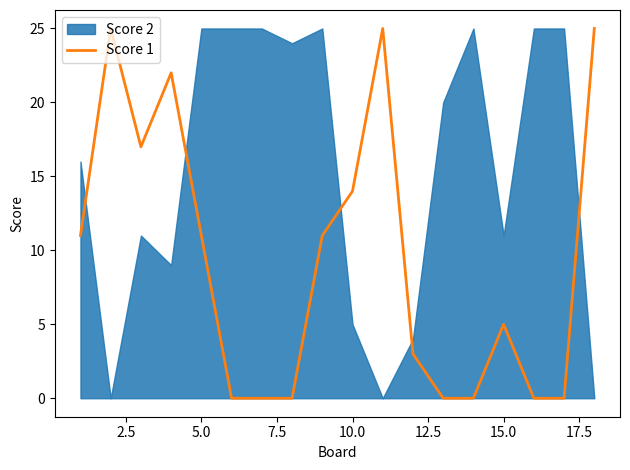

Does the chart display data point markers on the line(s)?

No